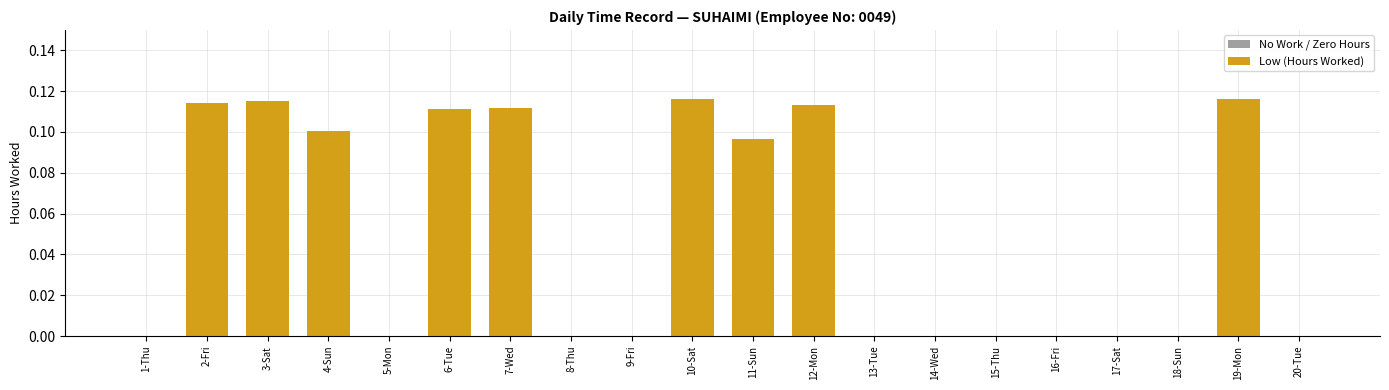

Are the bars horizontal?

No